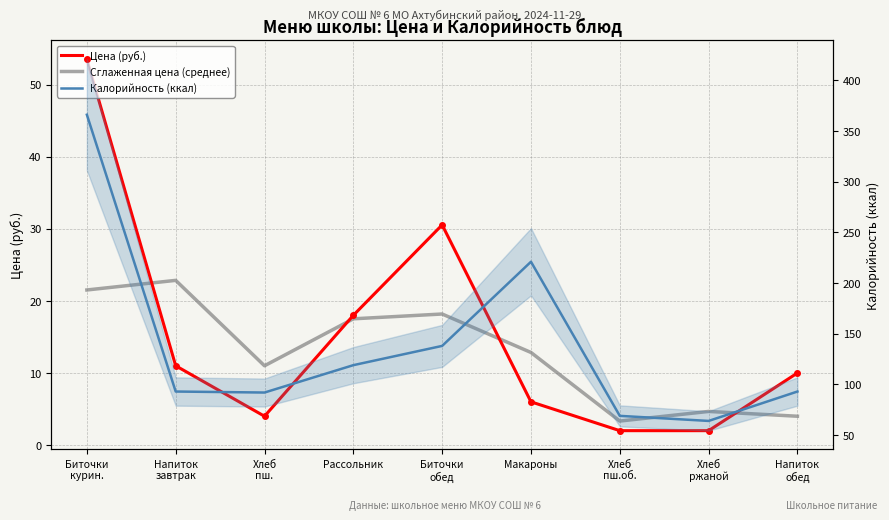

True or false: Цена (руб.) and Калорийность (ккал) cross at least once.

False